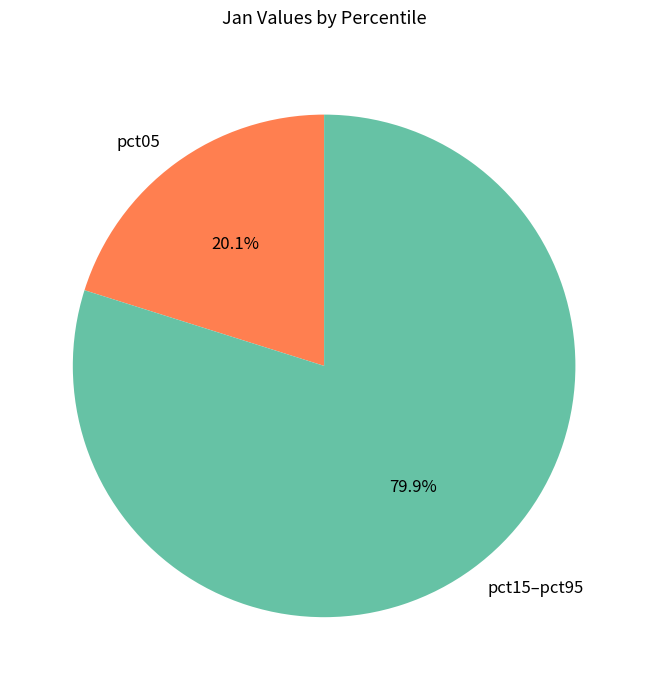

How many segments does this pie chart have?

2